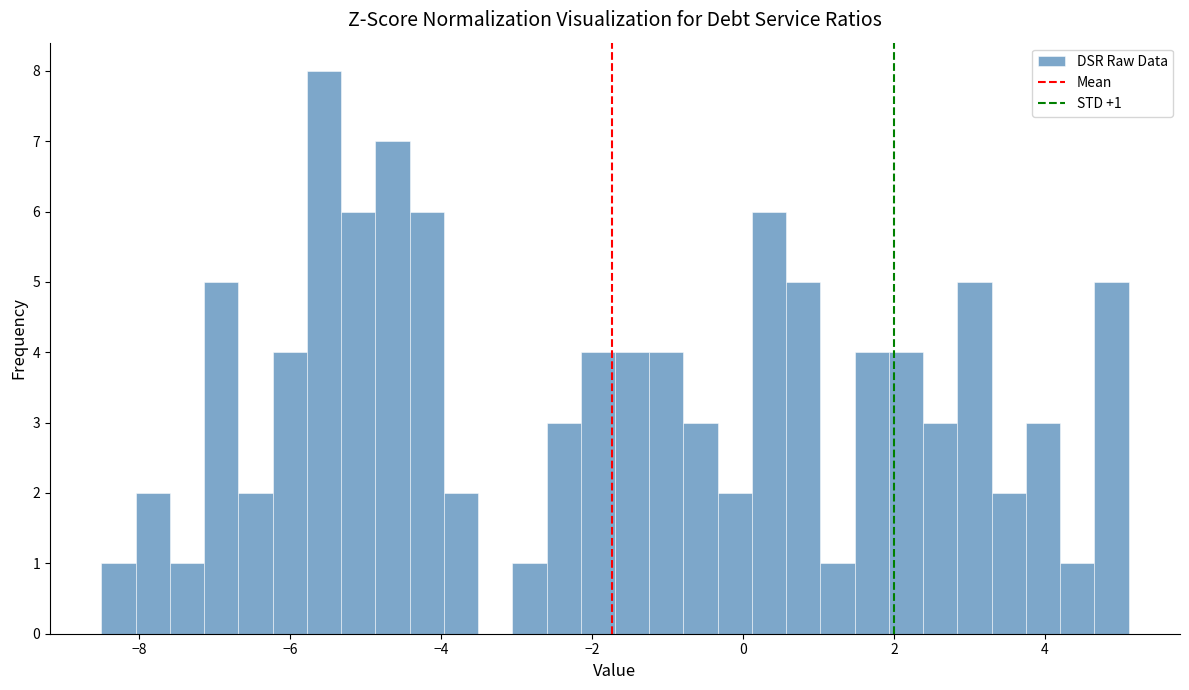

Around what value on the x-axis is the tallest bar? Give the approximate position of its centre, as read against the axis.

-5.6